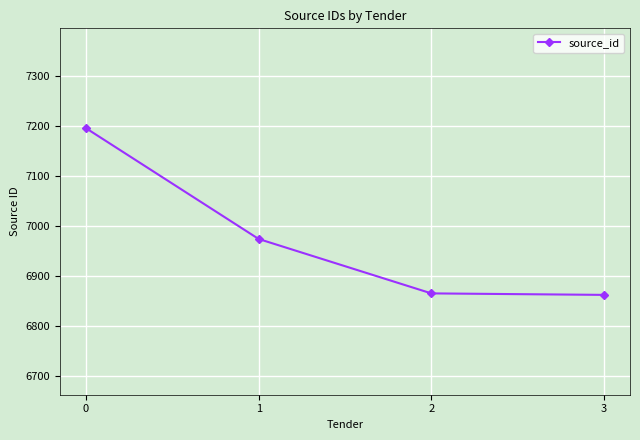

What is the greatest value displayed?

7196